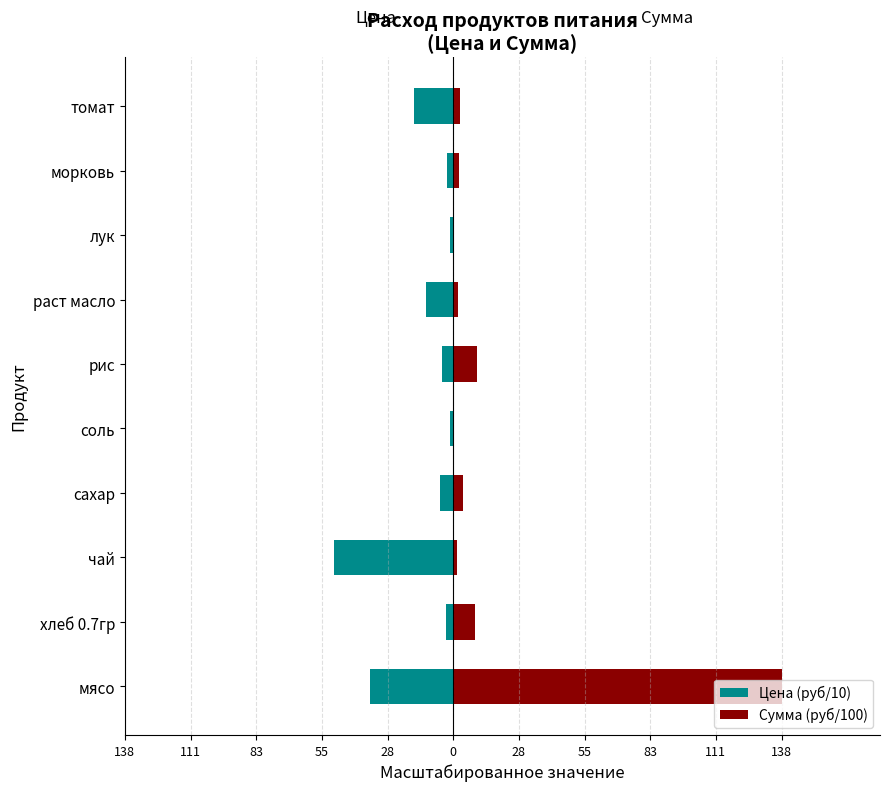

Between хлеб 0.7гр and соль, which series saw the biggest shift?

Сумма (руб/100)